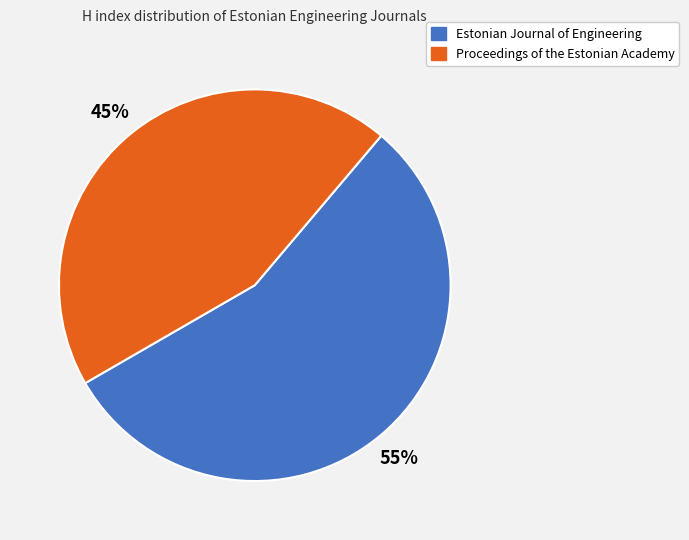

What is the majority slice?

Estonian Journal of Engineering